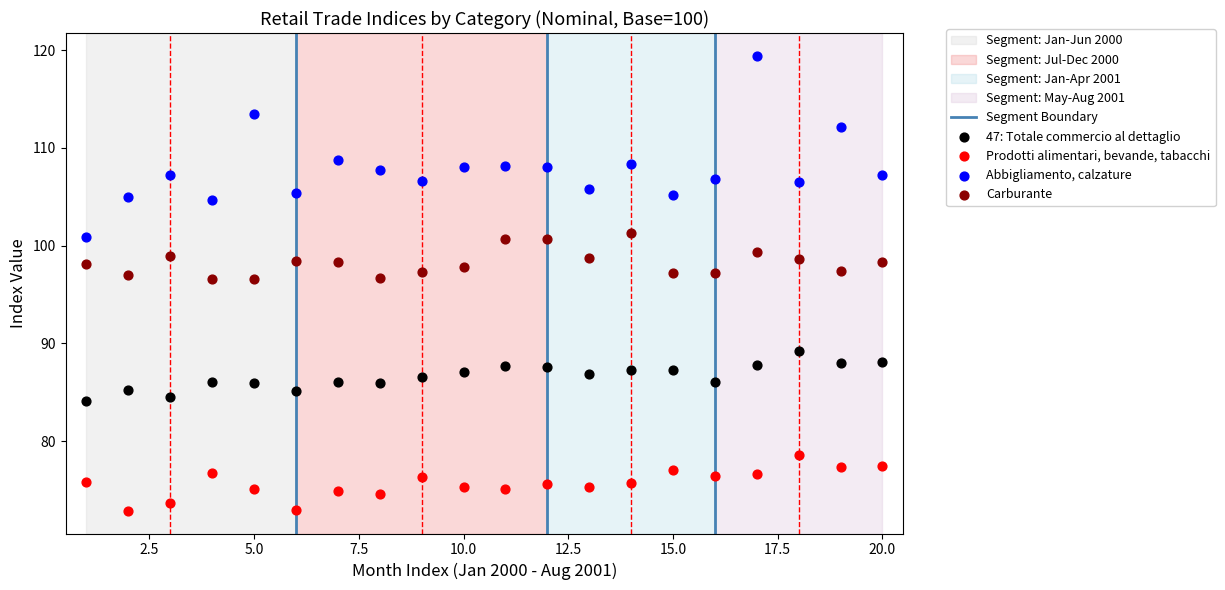

Which series contains the highest Y value?

Abbigliamento, calzature